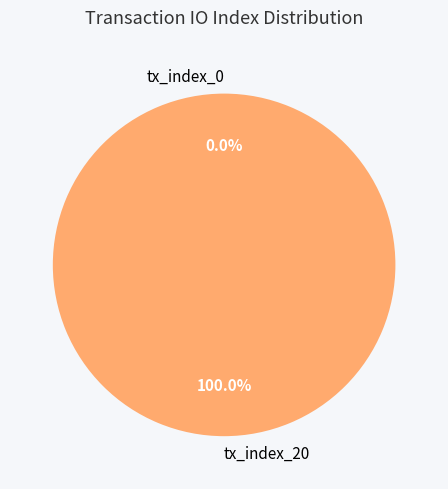

Count the number of slices in the pie.

2